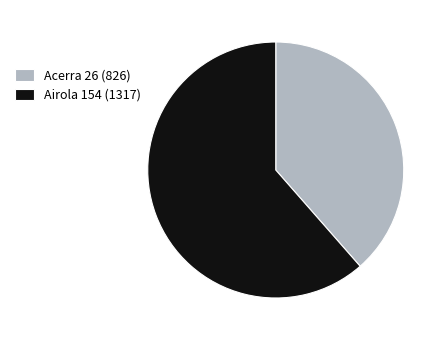

The Acerra 26 (826) slice represents 48% of the pie. True or false?

False